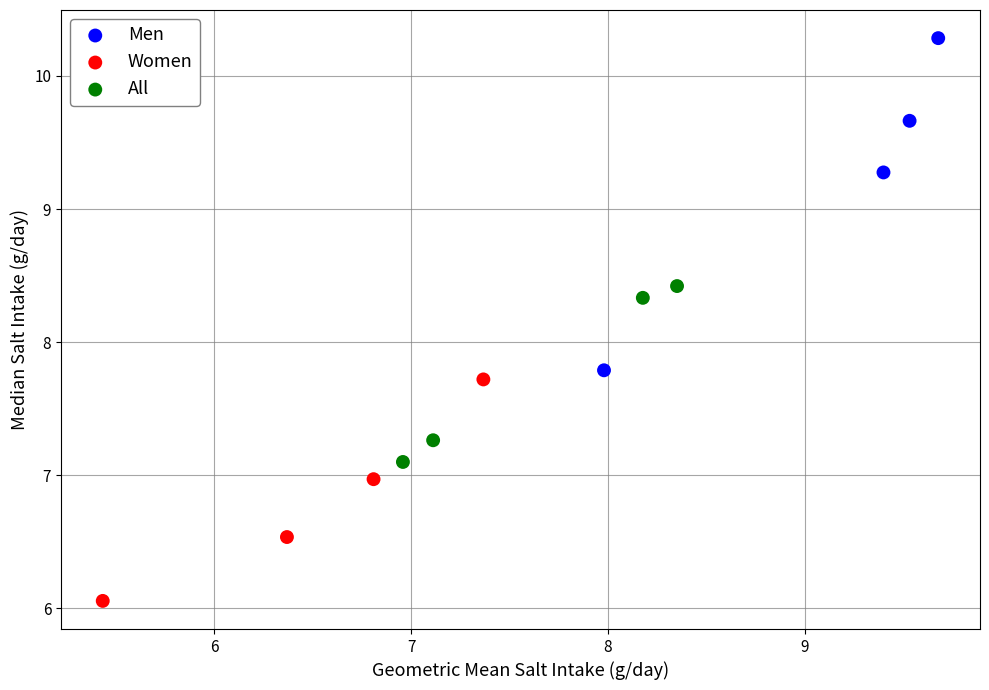

Which series has the largest Y range (max minus min)?

Men